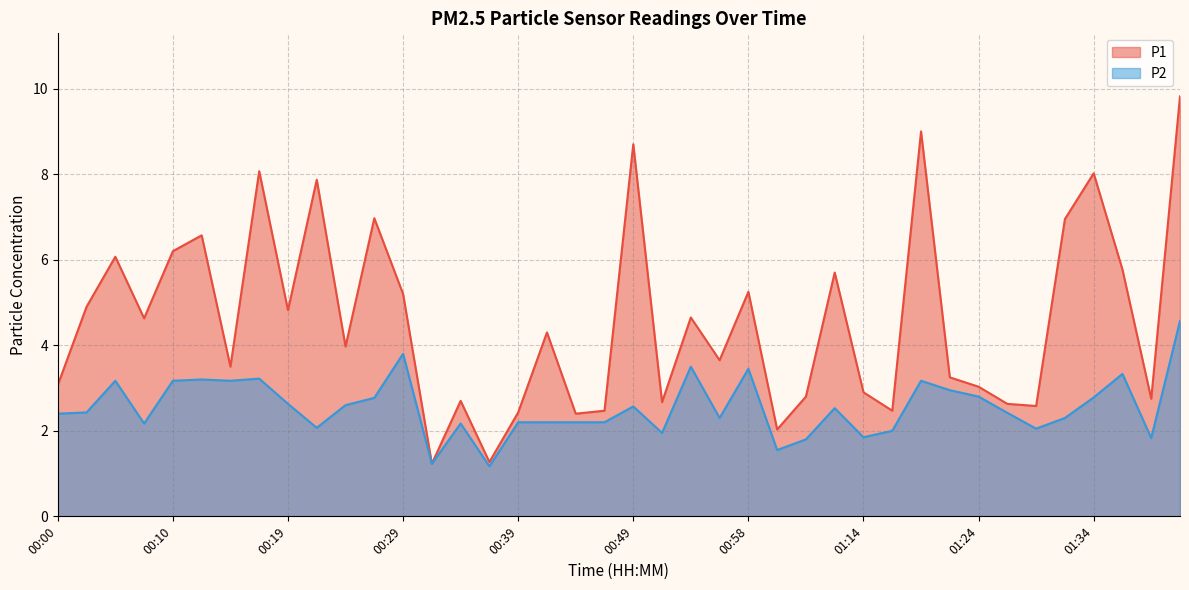

True or false: P2 has a value of 3.2 at 01:19.

True